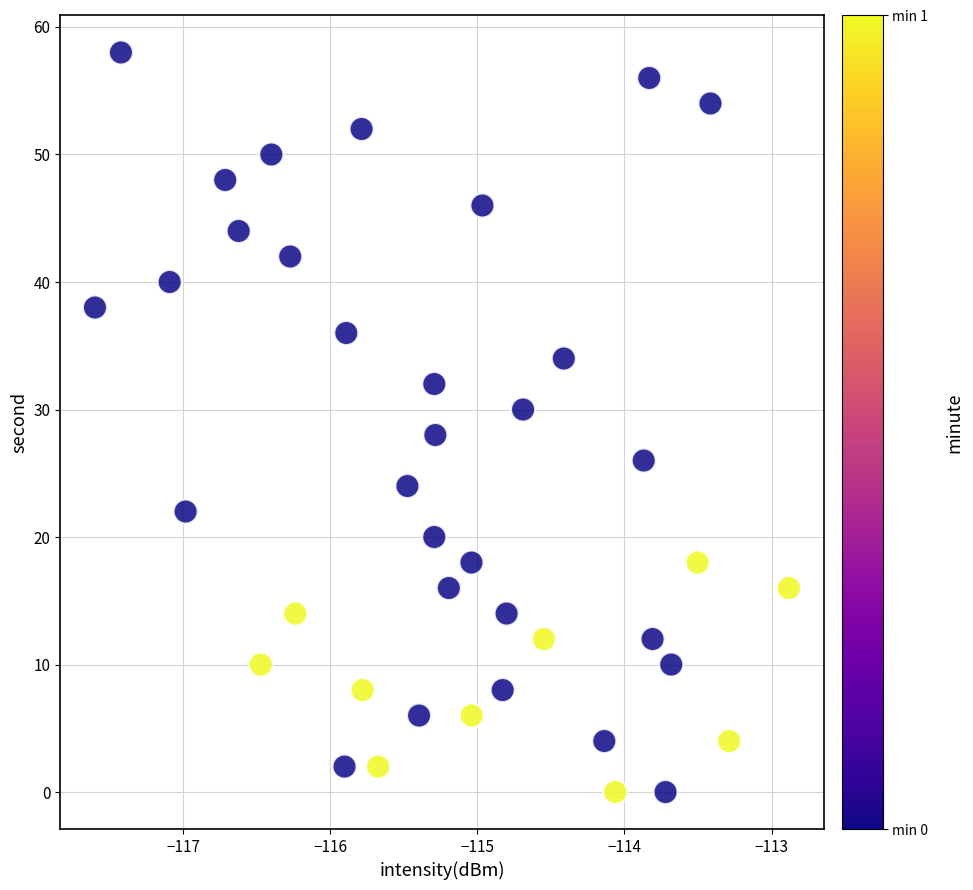

What is the range of Y values (max minus min)?

58